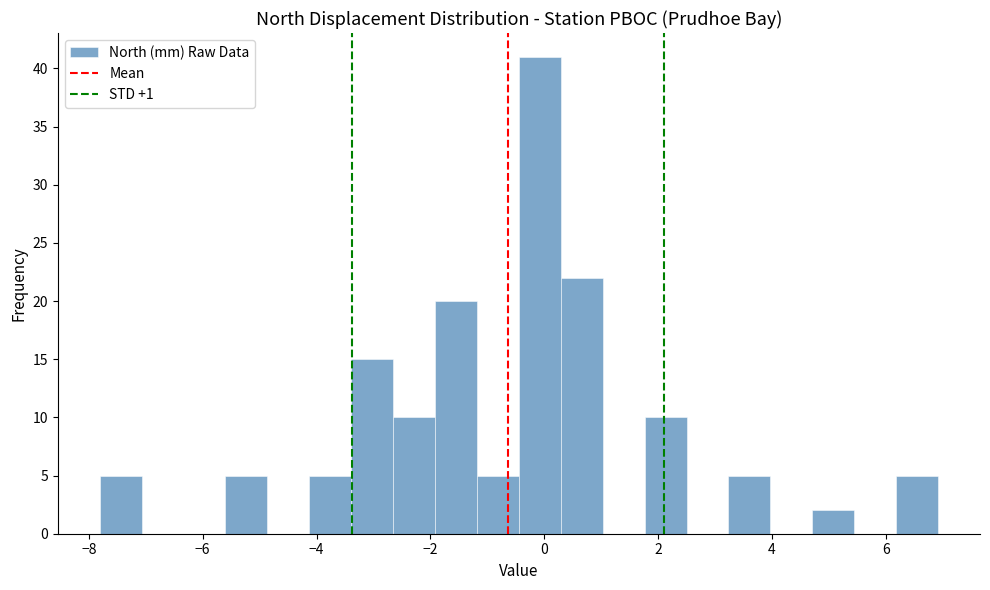

Read against the x-axis, roughly where is the centre of the tallest bar?

0.0